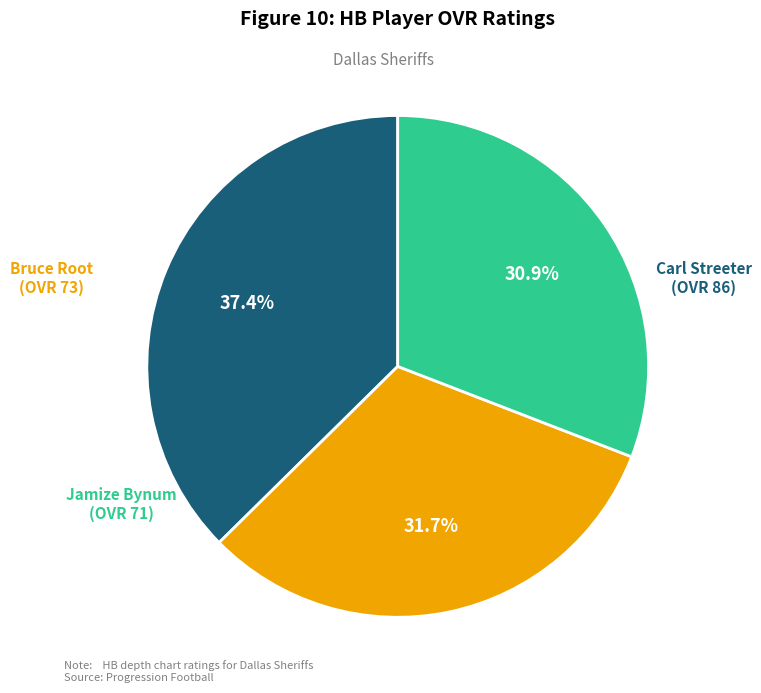

What portion of the pie excludes Bruce?

68.3%